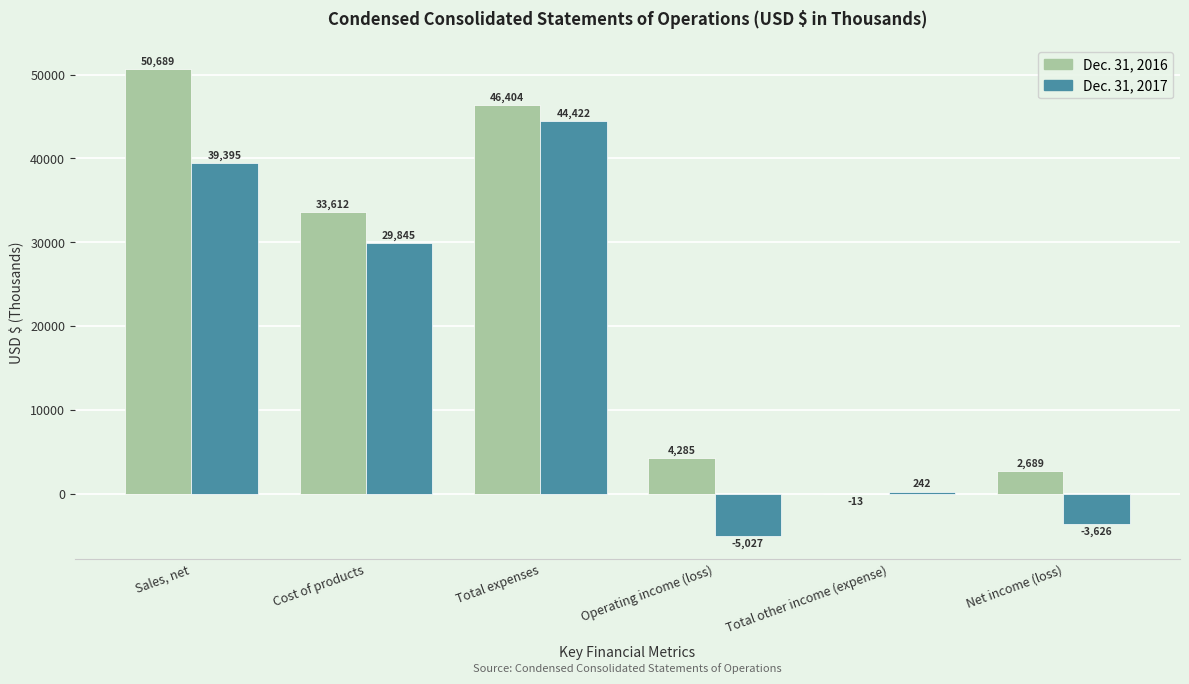

The value of Dec. 31, 2016 at Cost of products is 44500. True or false?

False